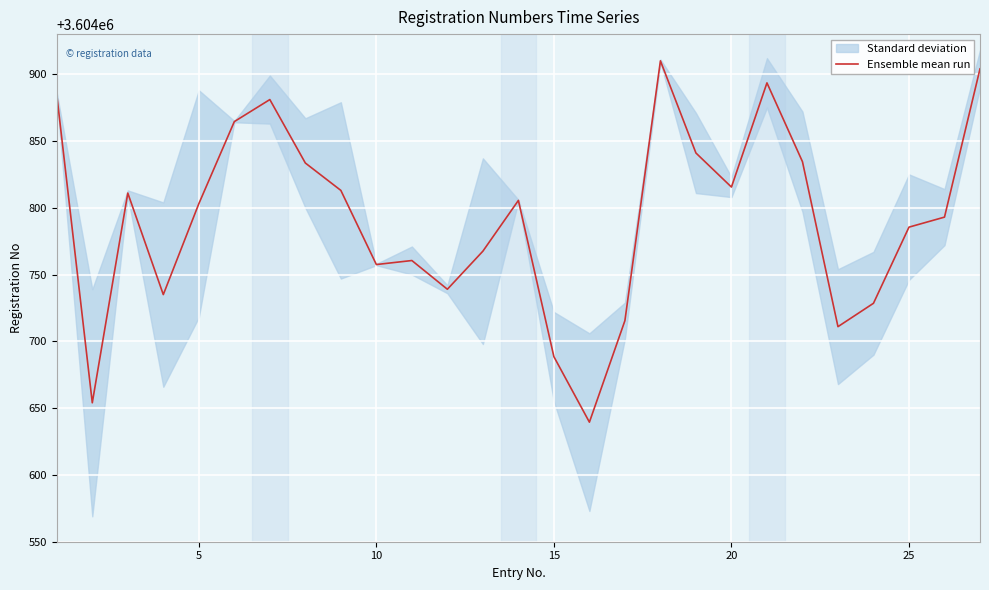

What is the minimum value for Ensemble mean run?

3604639.5